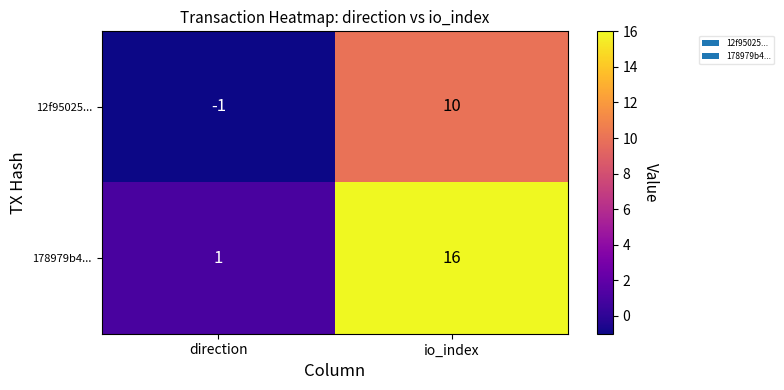

What is the minimum value shown in the chart?

-1